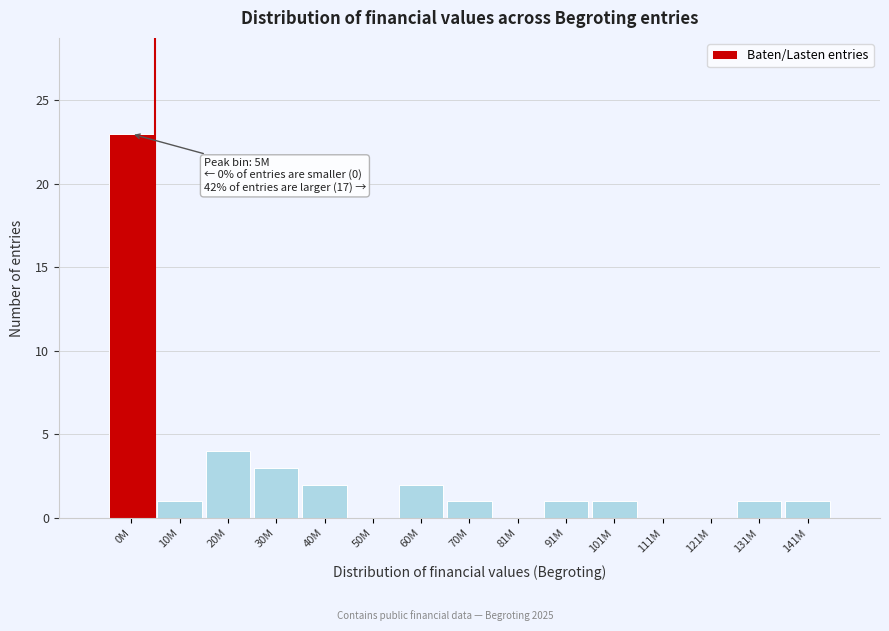

Reading right to left, what are all the values shown in this chart?

141M=1	131M=1	121M=0	111M=0	101M=1	91M=1	81M=0	70M=1	60M=2	50M=0	40M=2	30M=3	20M=4	10M=1	0M=23